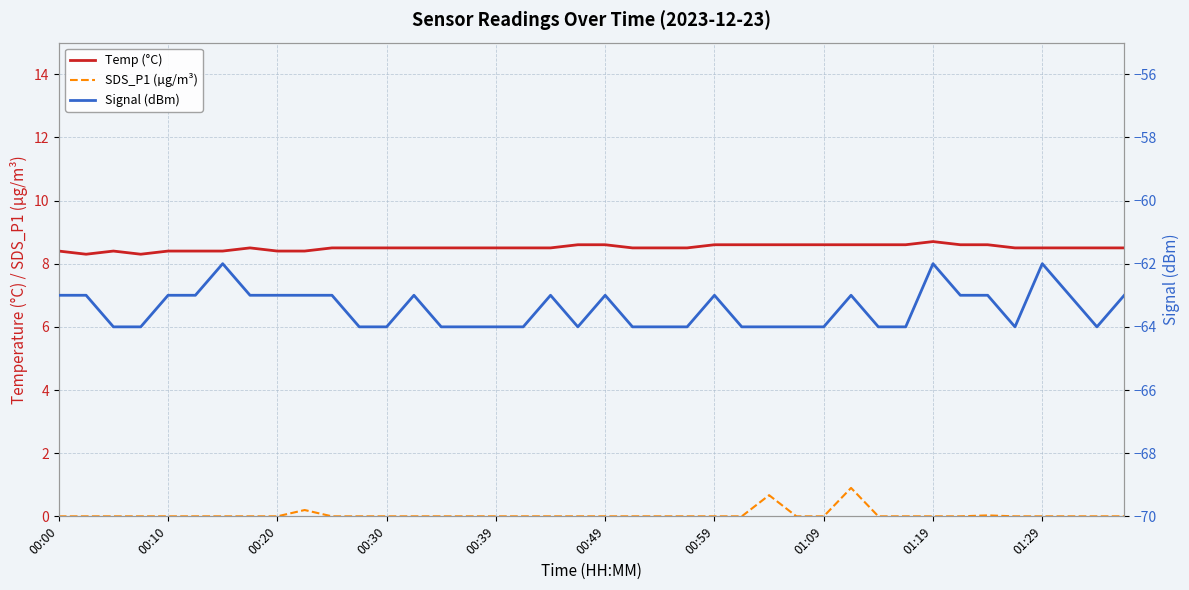

Which has a higher value, 37 or 22?

37